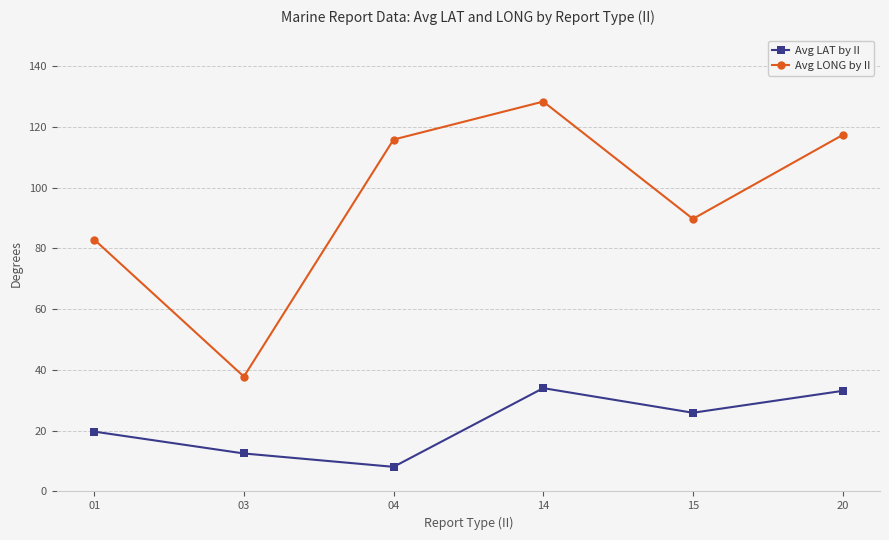

Does the chart have visible grid lines?

Yes